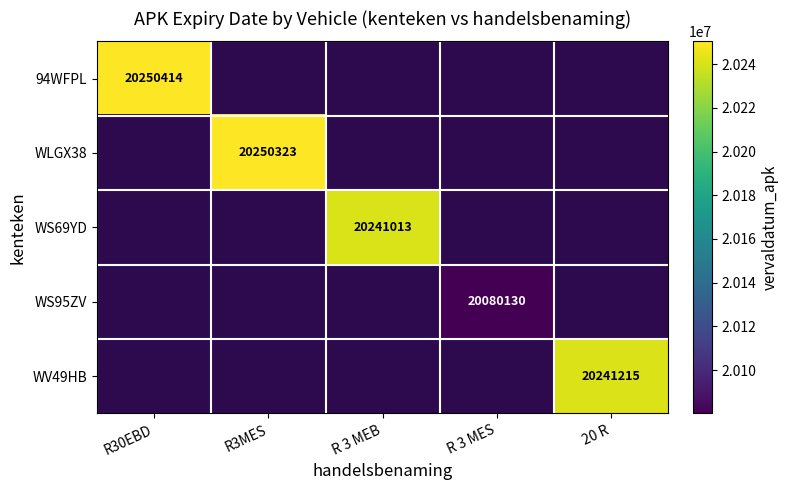

Is the value of WLGX38 at R3MES greater than the value of WV49HB at 20 R?

Yes